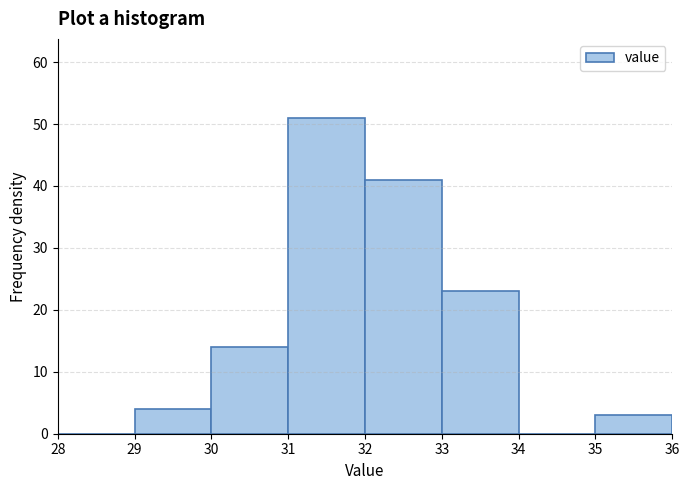

Reading left to right, transcribe this chart: for each bar, give the range it covers on the x-axis and its height. The values are not printed on the chart, so give them approximately, as read against the axis.

28 to 29: 0
29 to 30: 4
30 to 31: 14
31 to 32: 51
32 to 33: 41
33 to 34: 23
34 to 35: 0
35 to 36: 3